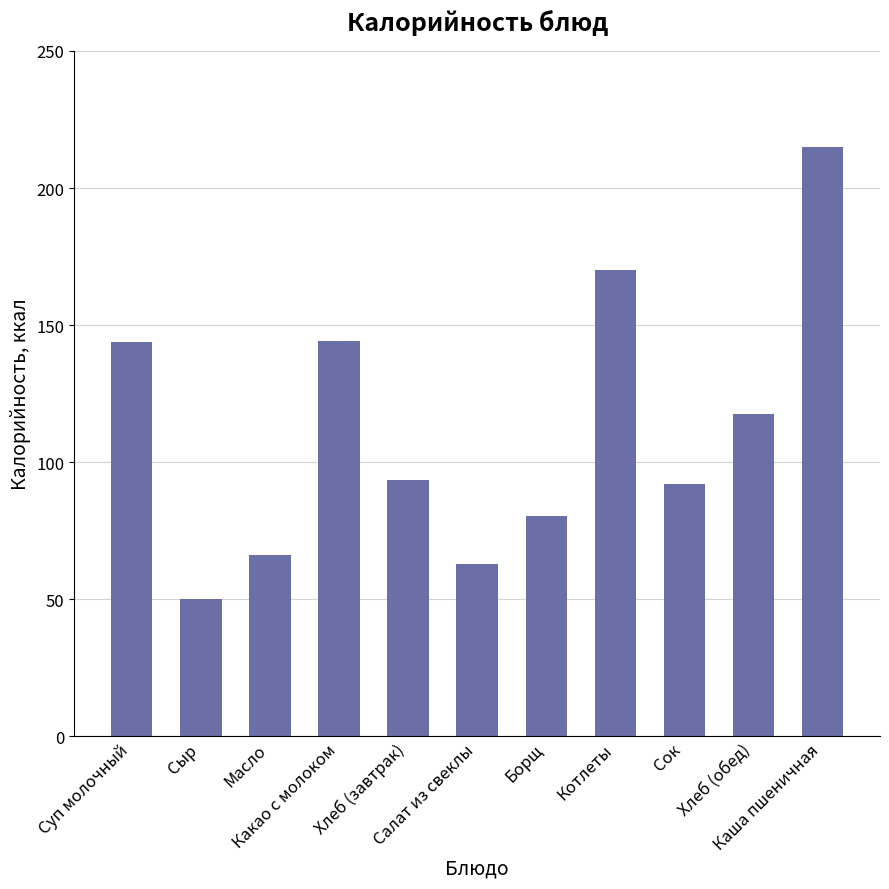

What is the difference between the values at Сыр and Суп молочный?

93.7